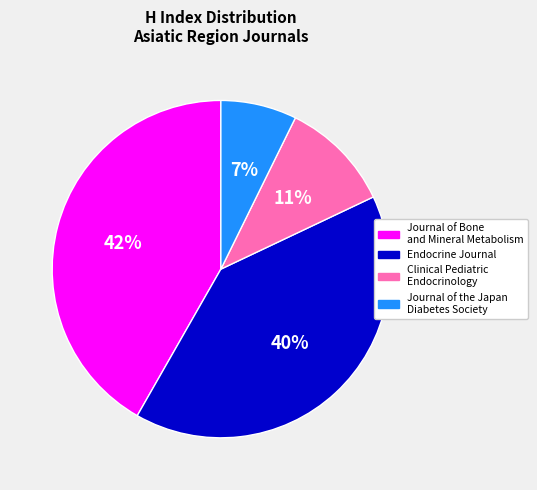

Rank the categories by value from highest to lowest.

Journal of Bone and Mineral Metabolism, Endocrine Journal, Clinical Pediatric Endocrinology, Journal of the Japan Diabetes Society